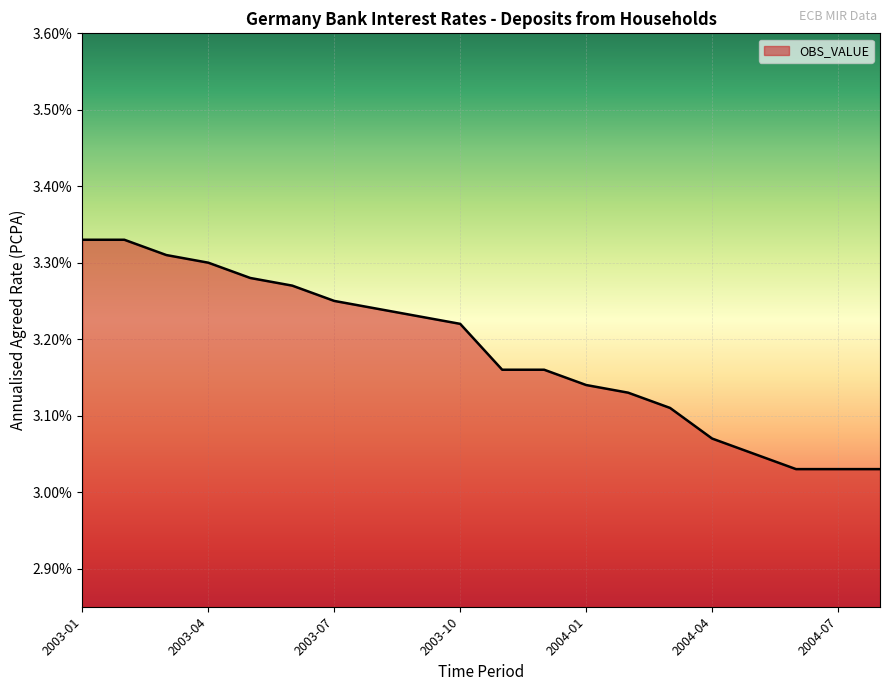

What is the difference between the maximum and minimum values?

0.3